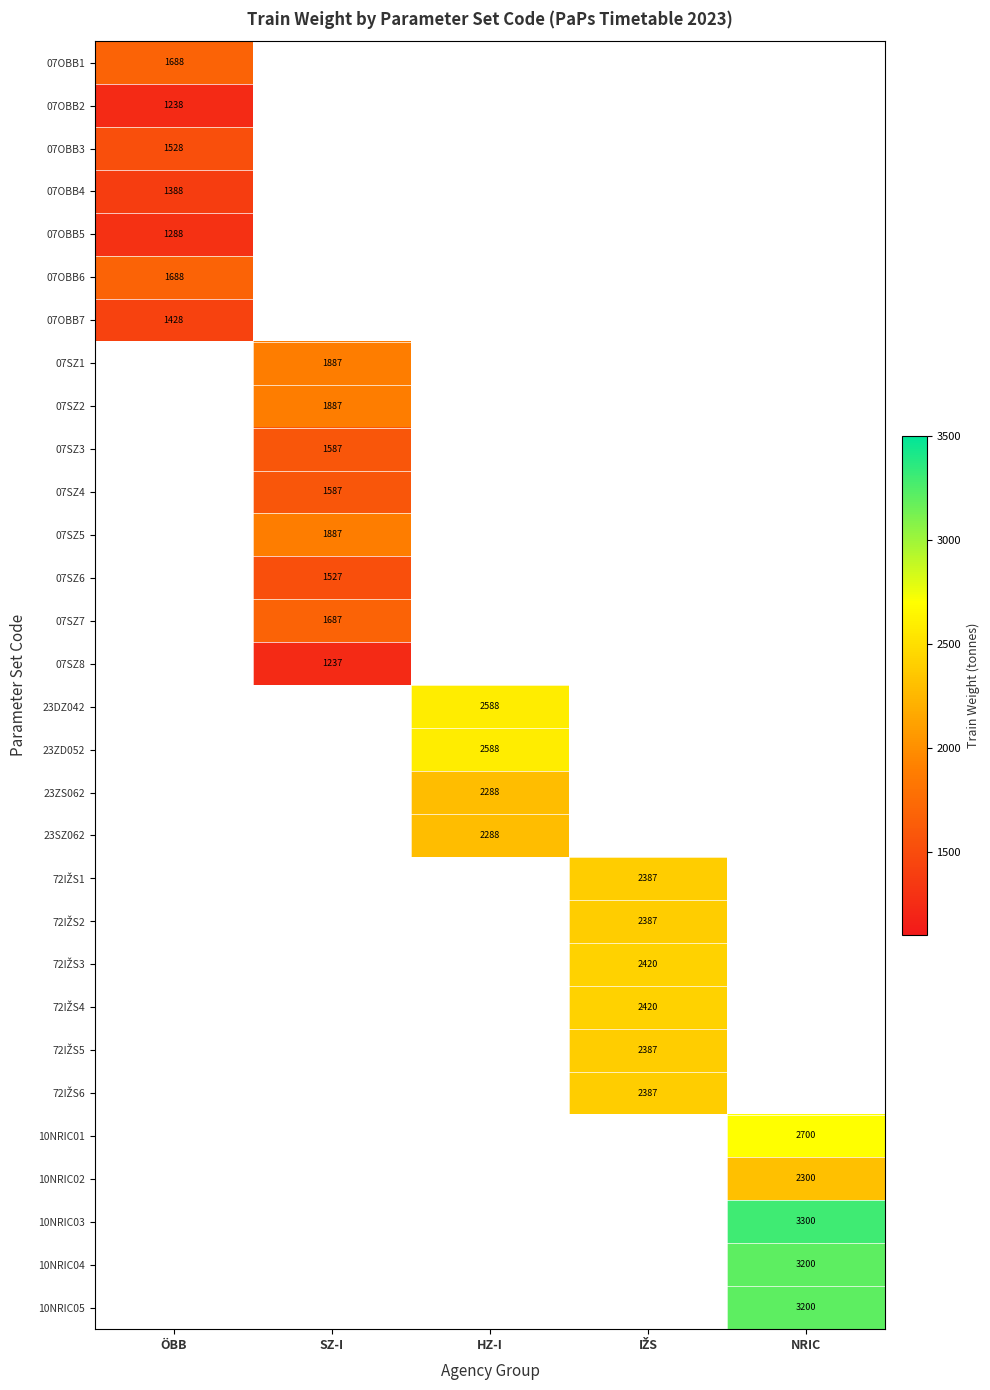

At which category does the chart reach its minimum across all series?

SZ-I